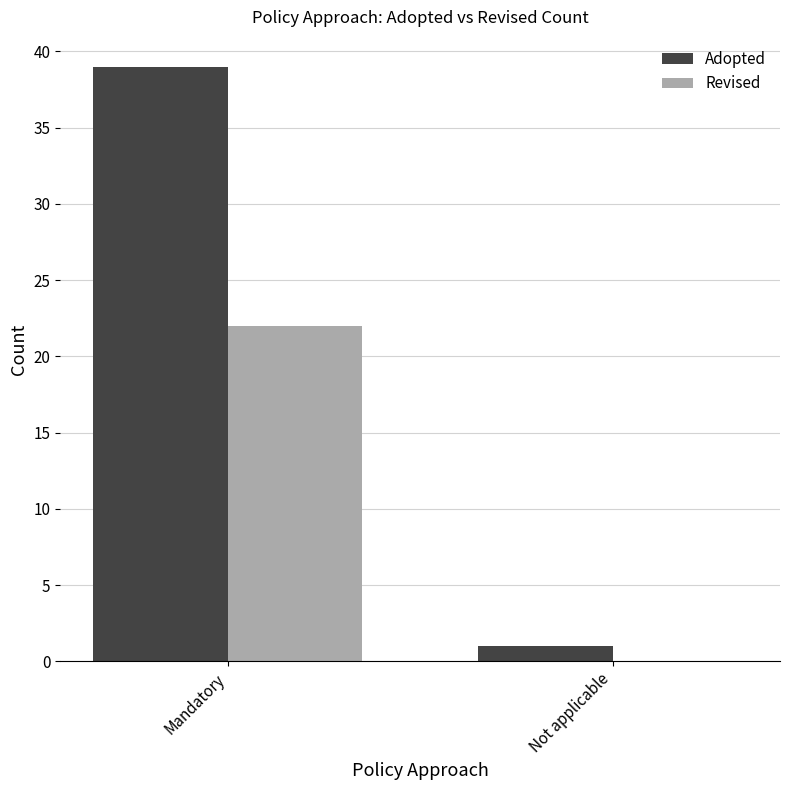

What are all the series names shown in the legend?

Adopted, Revised